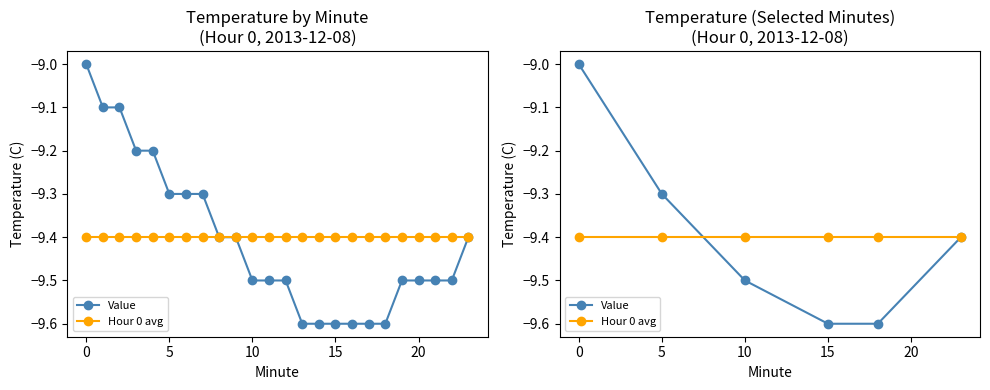

How many lines are shown in the chart?

2